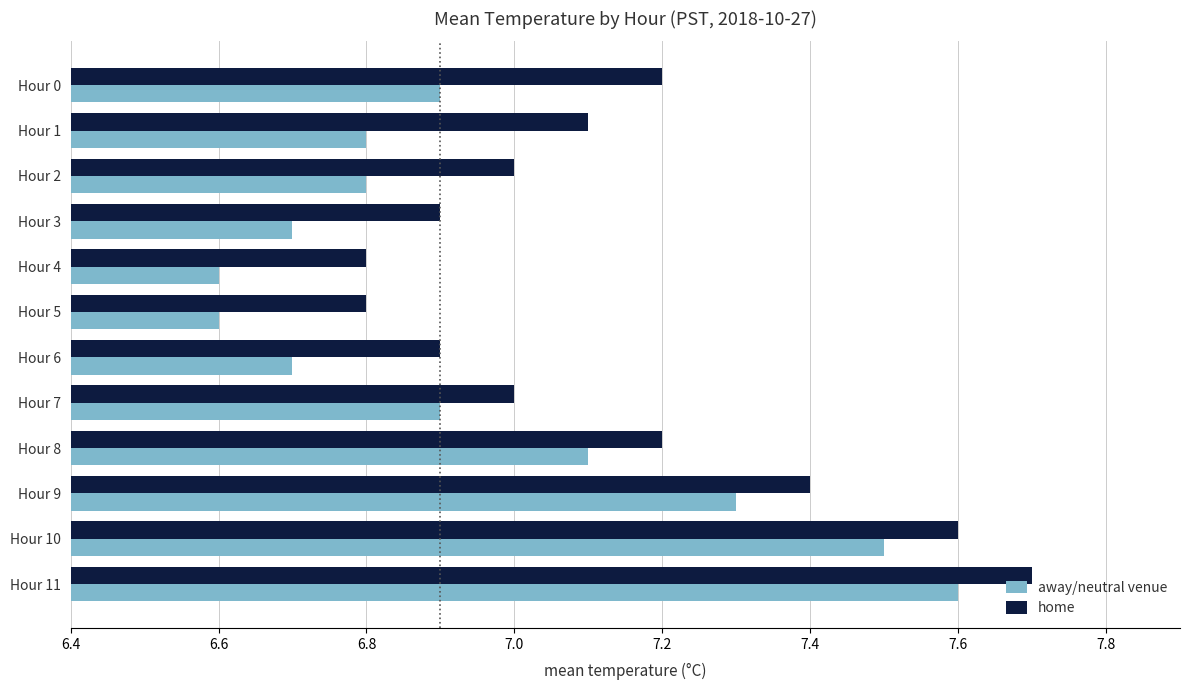

At Hour 3, list the series in order from smallest to largest.

away/neutral venue, home